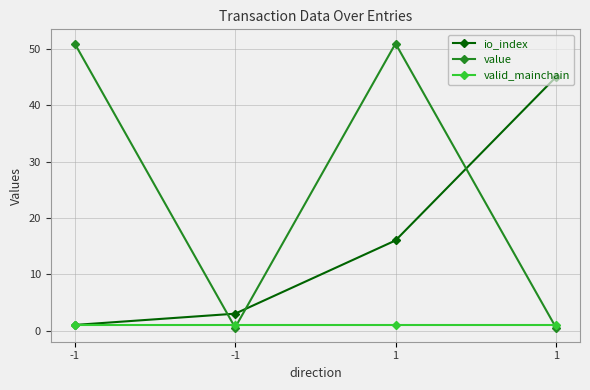

Reading right to left, transcribe all the data shown in this chart.

io_index: 1=45.0	1=16.0	-1=3.0	-1=1.0
value: 1=0.5	1=51.0	-1=0.5	-1=51.0
valid_mainchain: 1=1.0	1=1.0	-1=1.0	-1=1.0